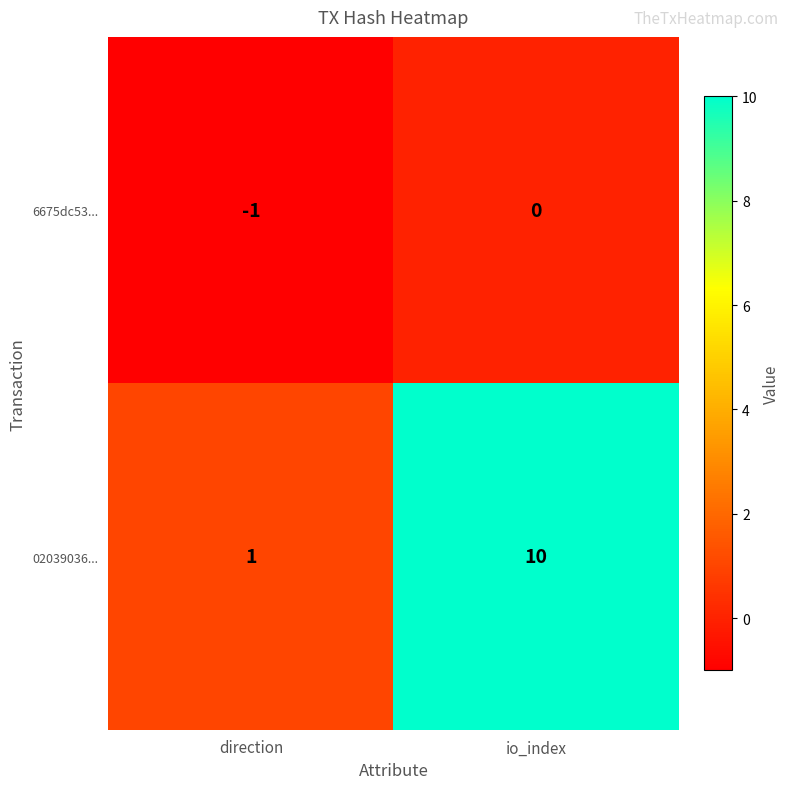

Which category has the lowest value across all series?

direction